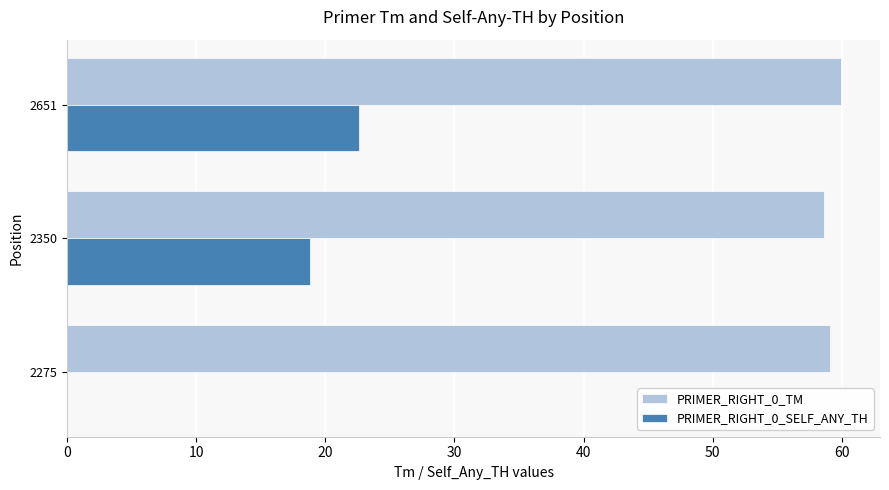

Which series changed the most between 2275 and 2350?

PRIMER_RIGHT_0_SELF_ANY_TH